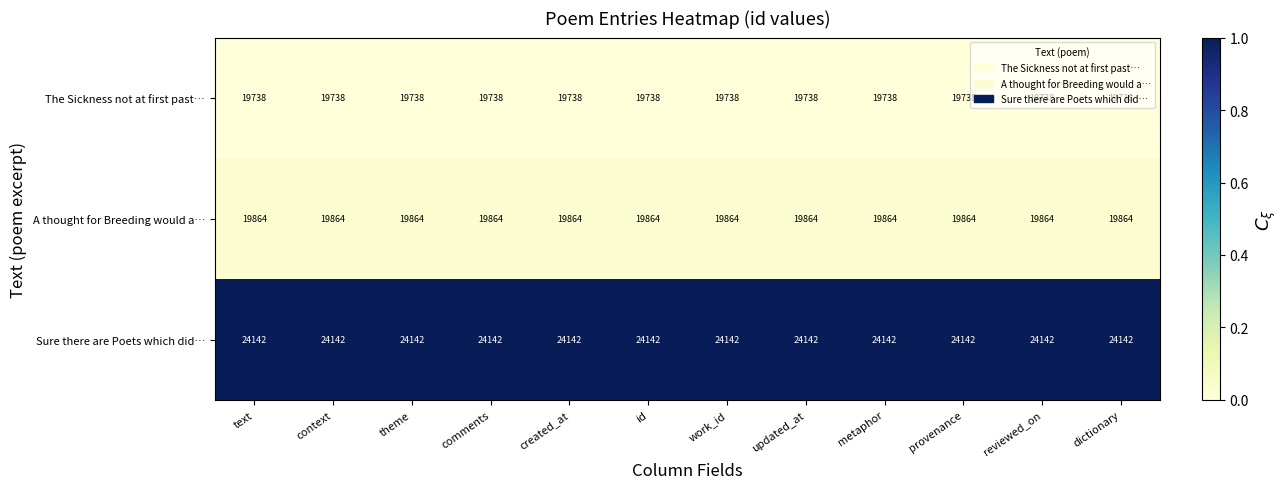

Is it true that Sure there are Poets which did… equals 24142 at theme?

True